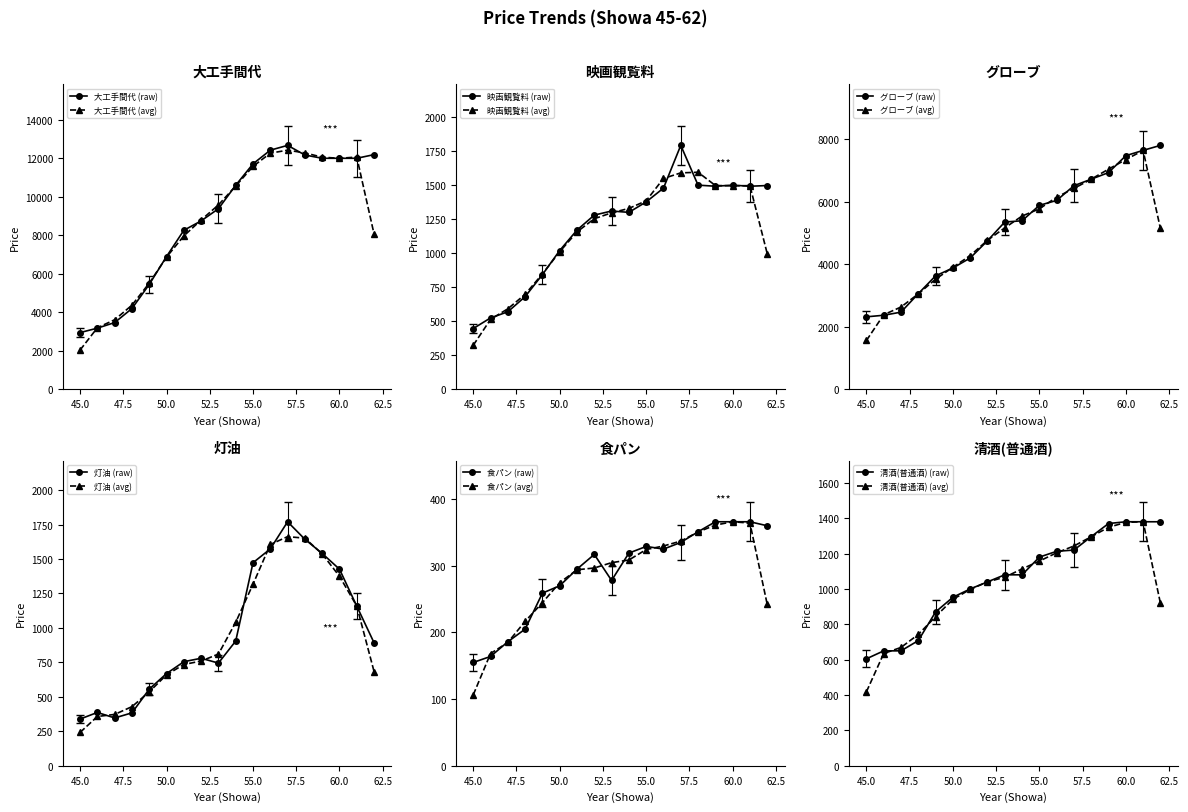

At which label is 清酒(普通酒) closest to 992?

51